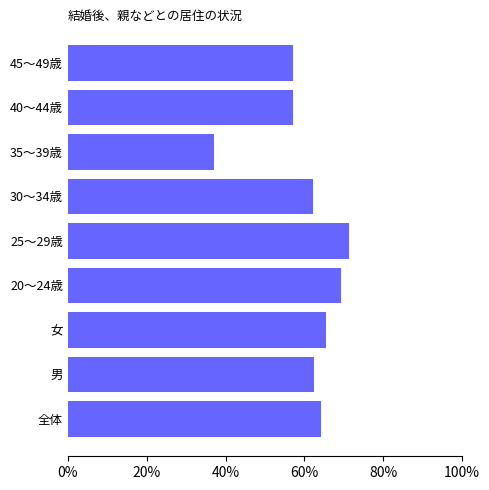

What is the sum of the values at 45～49歳 and 全体?

121.3